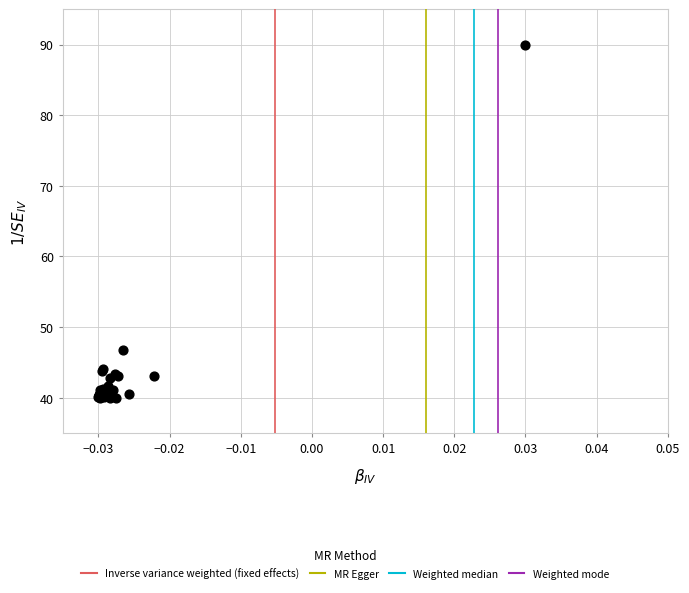

What Y value in the scatter plot is closest to 65?

46.8